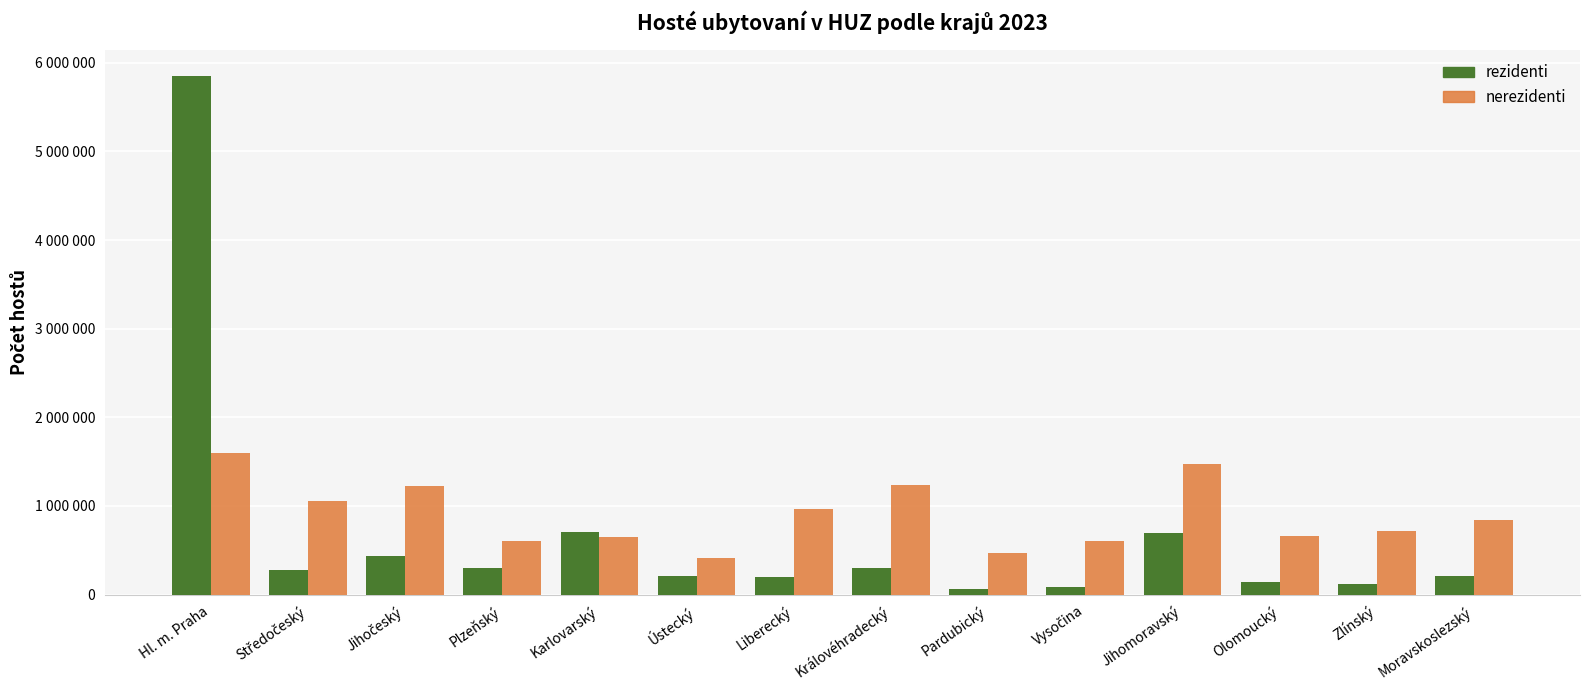

What are all the series names shown in the legend?

rezidenti, nerezidenti